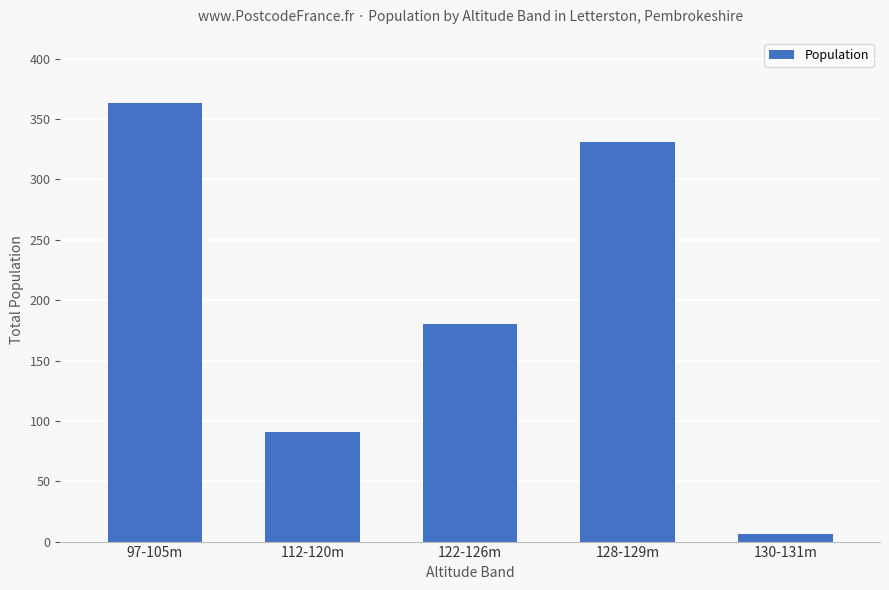

Rank the categories by value from lowest to highest.

130-131m, 112-120m, 122-126m, 128-129m, 97-105m